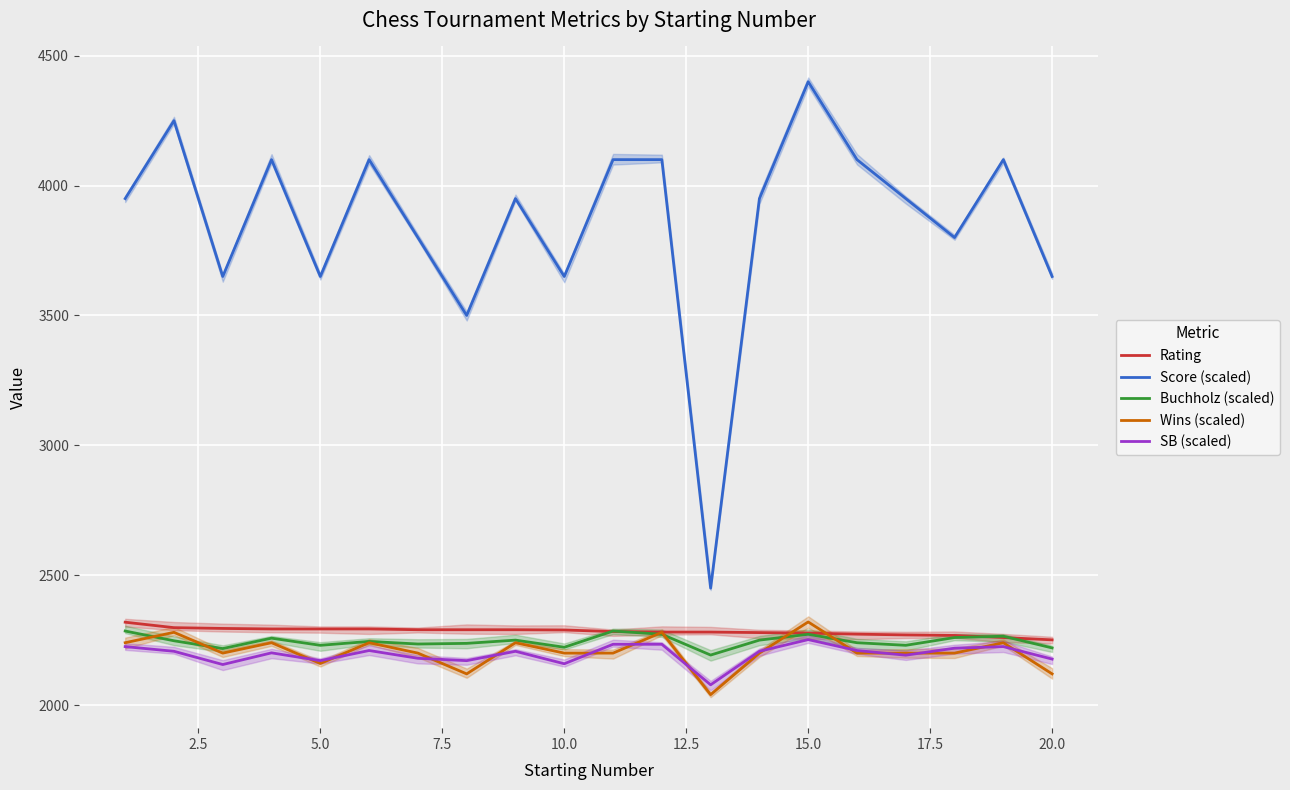

What is the minimum value for Rating?

2251.0